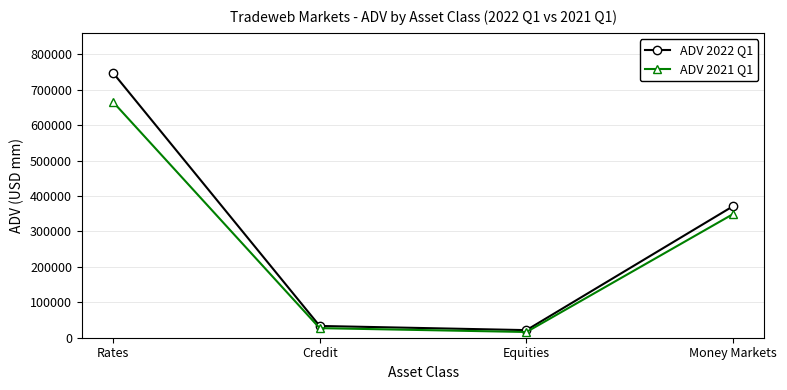

What is the difference between the ADV 2021 Q1 values at Equities and Credit?

10896